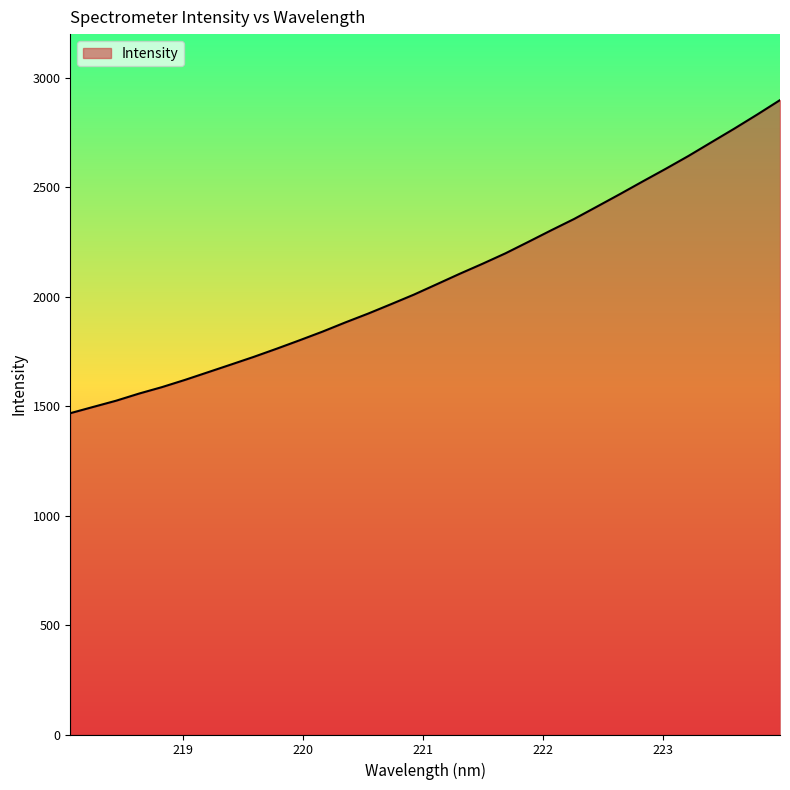

Reading left to right, extract all data points from this chart.

1468.0	1496.7	1525.1	1557.7	1587.2	1620.0	1654.9	1689.9	1725.1	1762.4	1800.9	1840.4	1882.6	1923.1	1966.1	2009.8	2057.3	2105.0	2150.9	2198.5	2250.9	2303.9	2355.5	2412.1	2468.9	2527.1	2584.5	2643.5	2705.9	2768.0	2832.3	2898.5